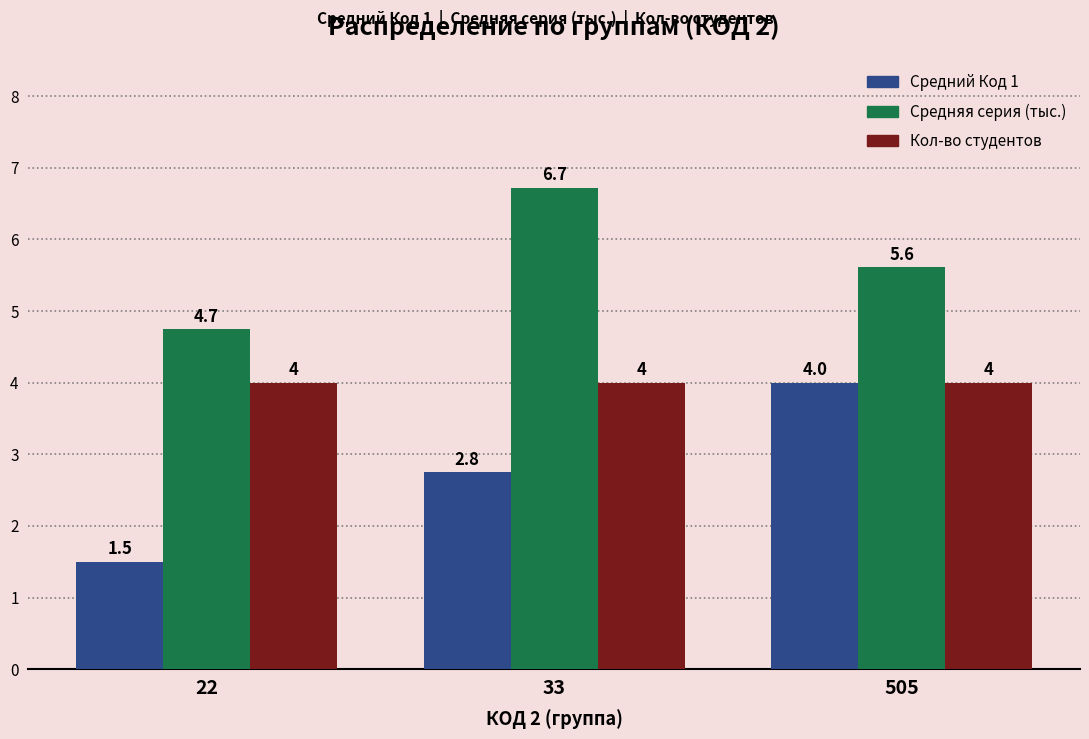

What is the total value across all series at 505?

13.6